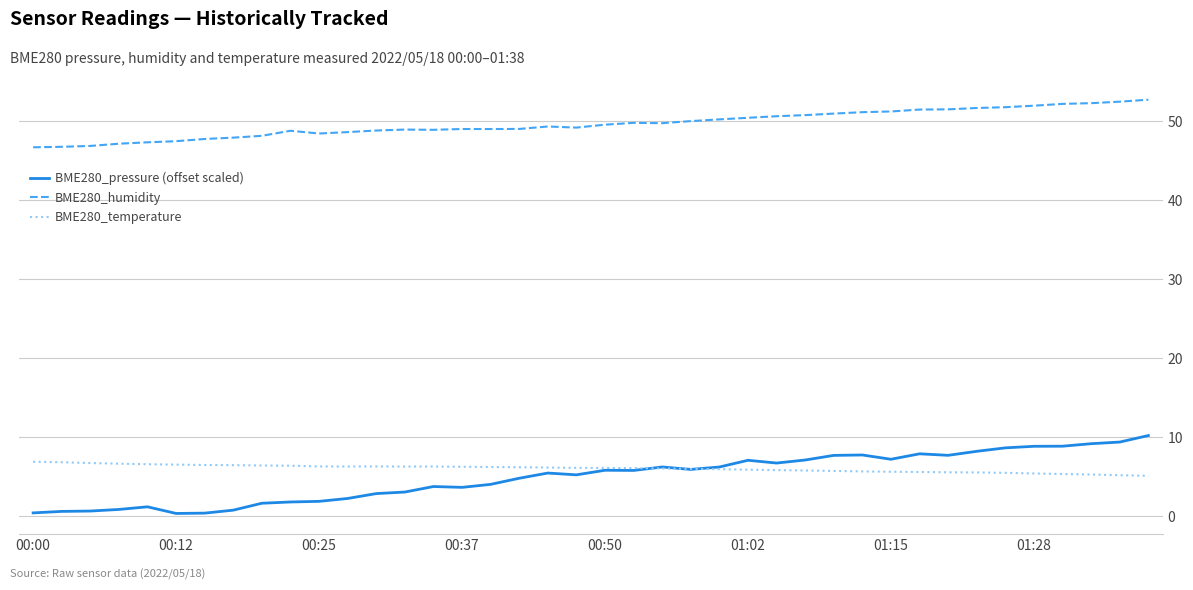

Which series has the largest range (max minus min)?

BME280_pressure (offset scaled)